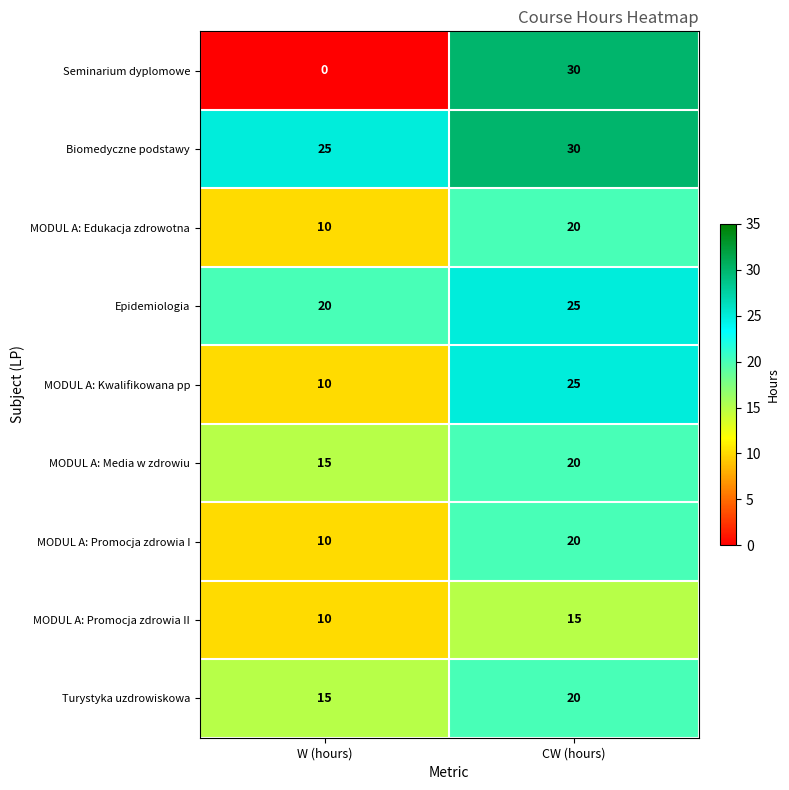

Between W (hours) and CW (hours), which series saw the biggest shift?

Seminarium dyplomowe